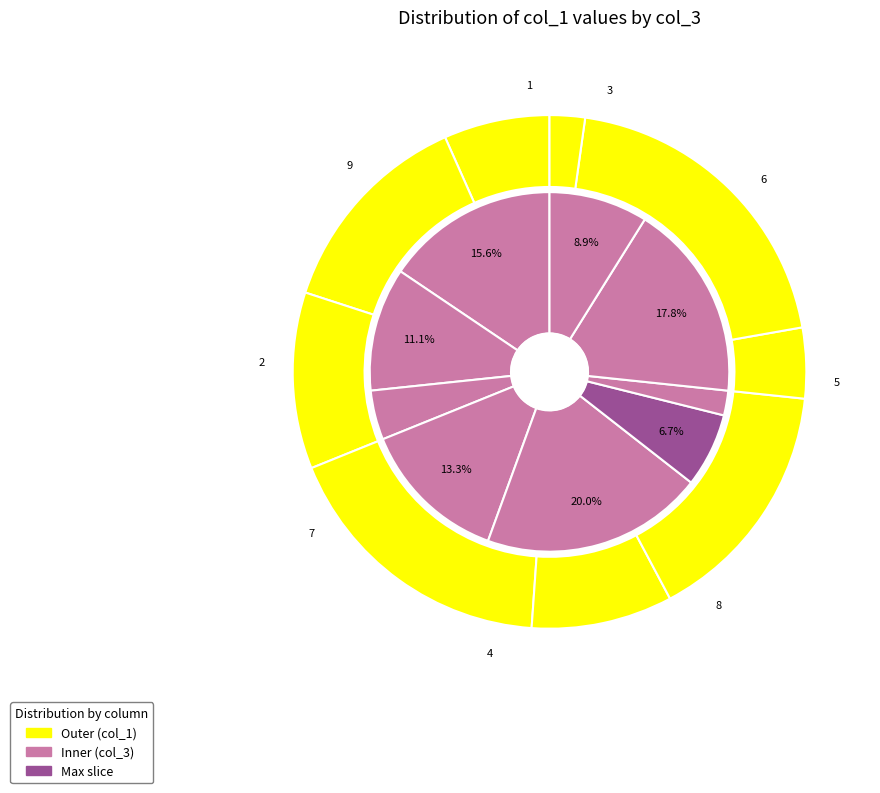

How many segments does this pie chart have?

9